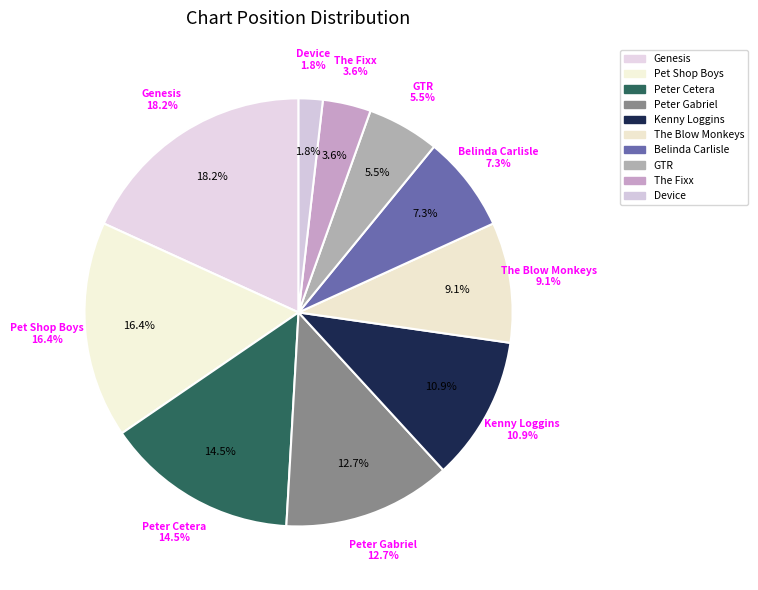

How many segments does this pie chart have?

10